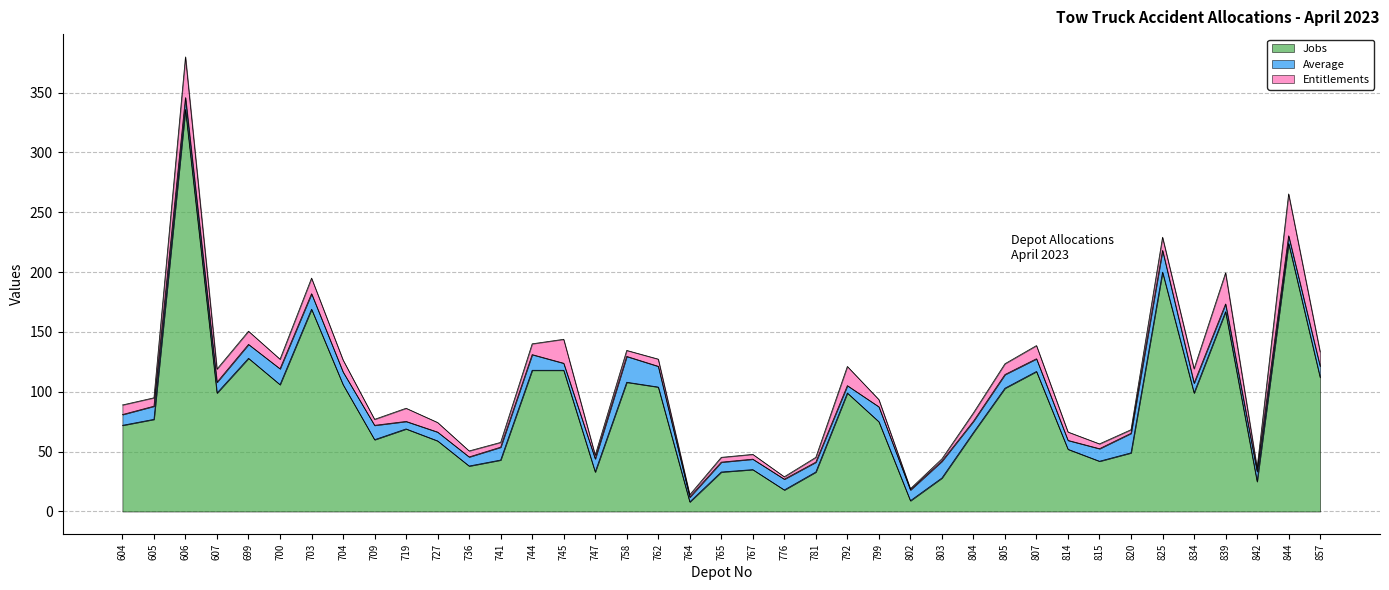

Rank the categories by Entitlements value from highest to lowest.

844, 606, 839, 745, 792, 703, 834, 857, 607, 699, 719, 807, 825, 704, 744, 805, 604, 700, 727, 605, 804, 814, 762, 799, 709, 736, 758, 741, 765, 767, 781, 815, 747, 820, 842, 764, 776, 803, 802